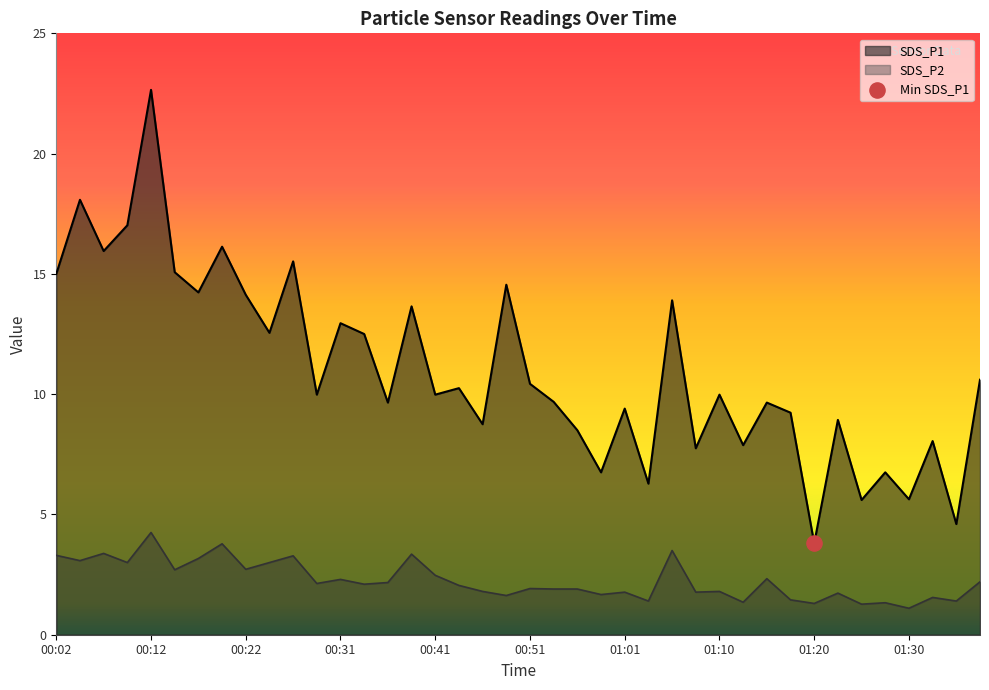

What are all the series names shown in the legend?

SDS_P1, SDS_P2